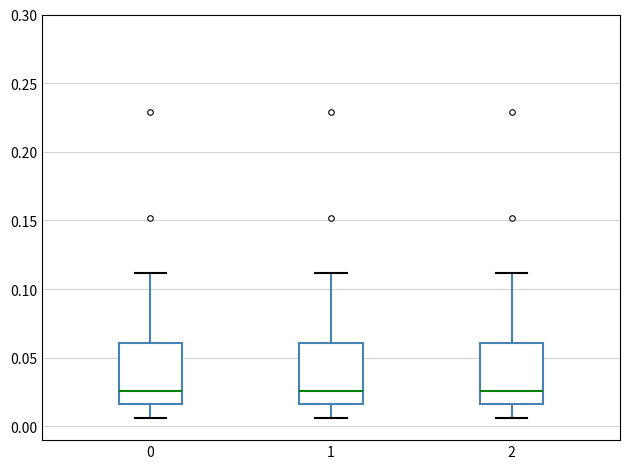

Where does the upper whisker of the box at x = 2 end on the y-axis? The values are not printed on the chart, so give them approximately, as read against the axis.

0.110